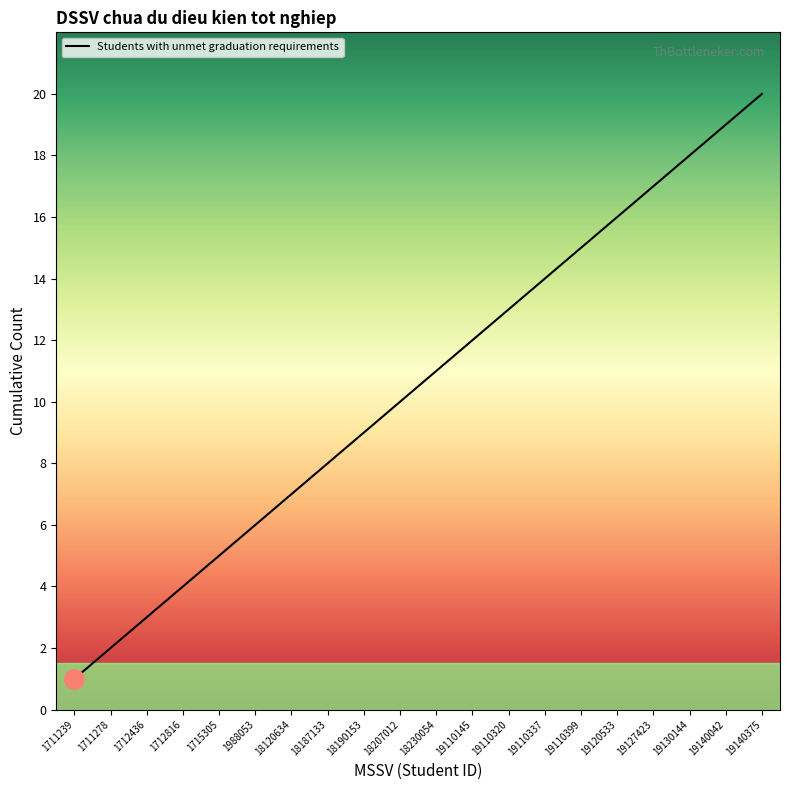

List the labels in order of value, smallest first.

1711239, 1711278, 1712436, 1712816, 1715305, 1988053, 18120634, 18187133, 18190153, 18207012, 18230054, 19110145, 19110320, 19110337, 19110399, 19120533, 19127423, 19130144, 19140042, 19140375